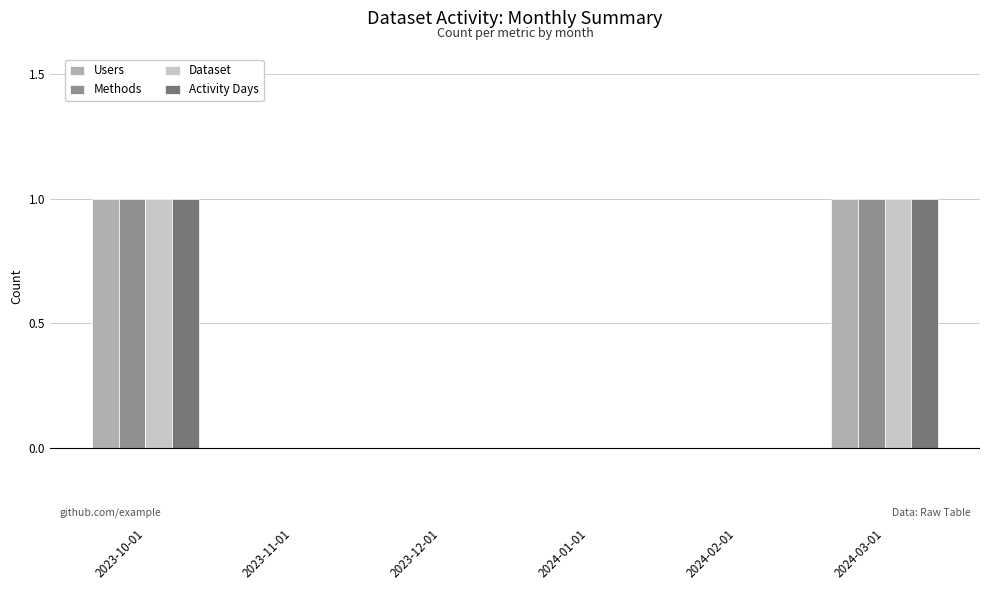

True or false: Activity Days has a value of 1 at 2023-10-01.

True